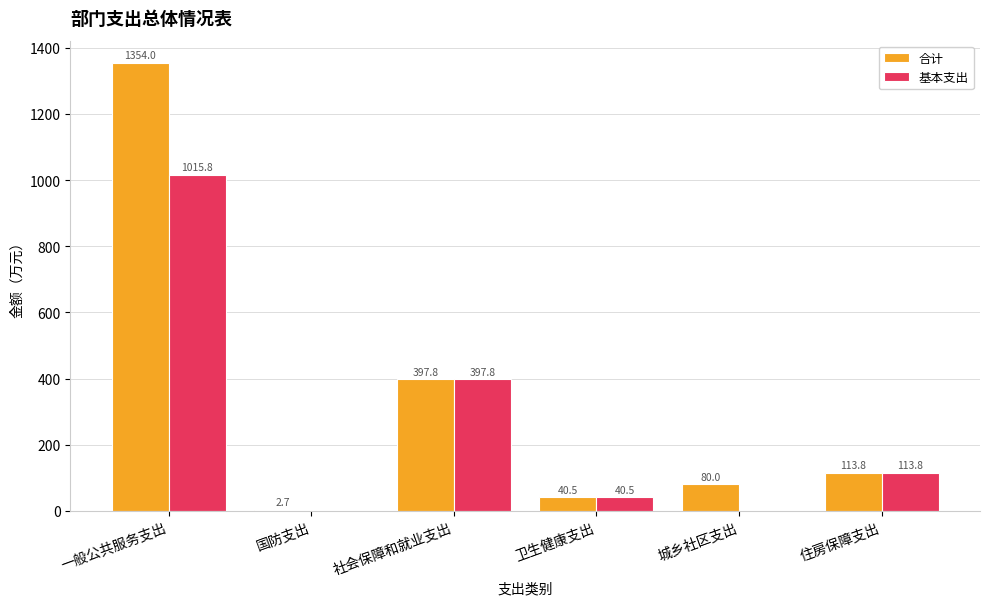

How many data points does each series have?

6